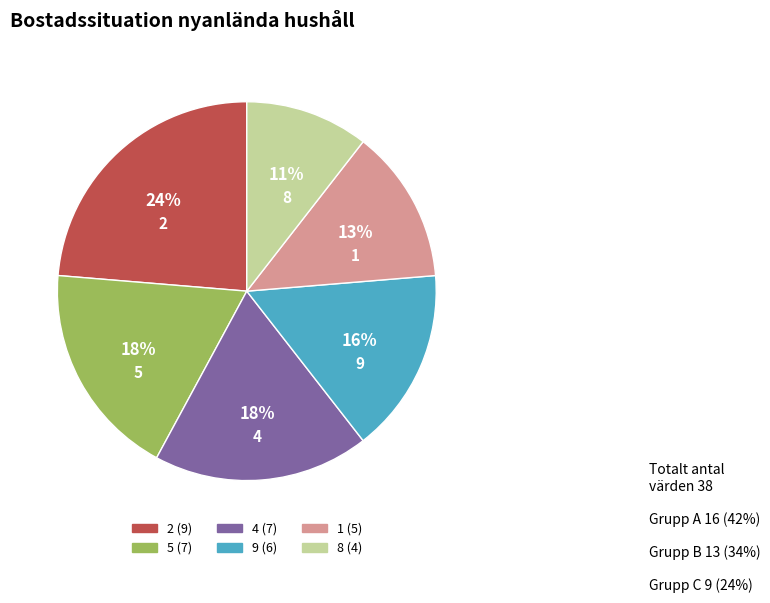

Is there any slice that represents more than half of the pie?

No